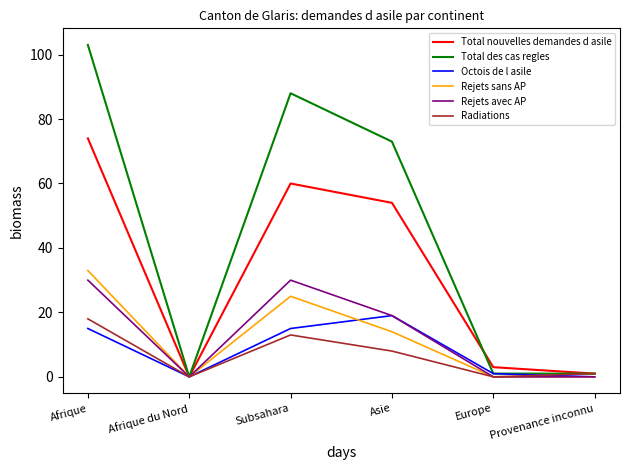

How many interior local valleys does the Octois de l asile series have?

1